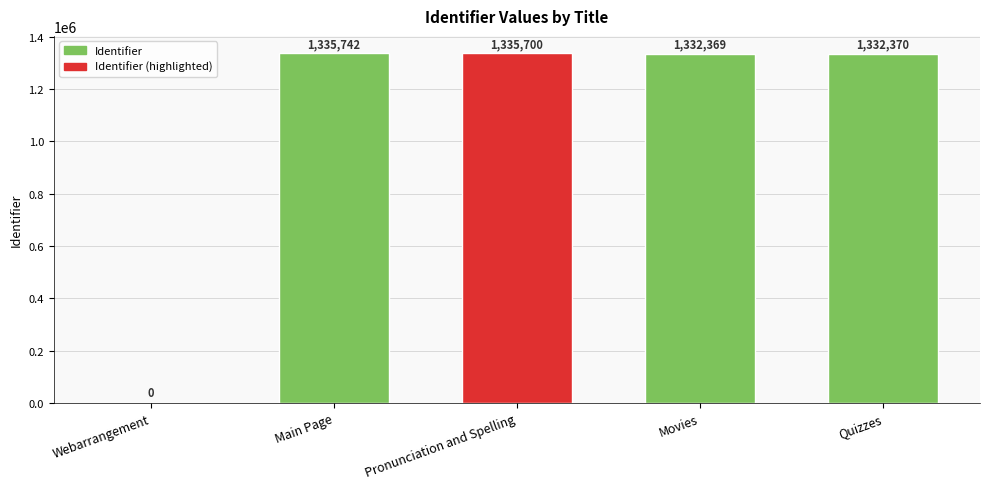

At which label does the data first exceed 1332370?

Main Page